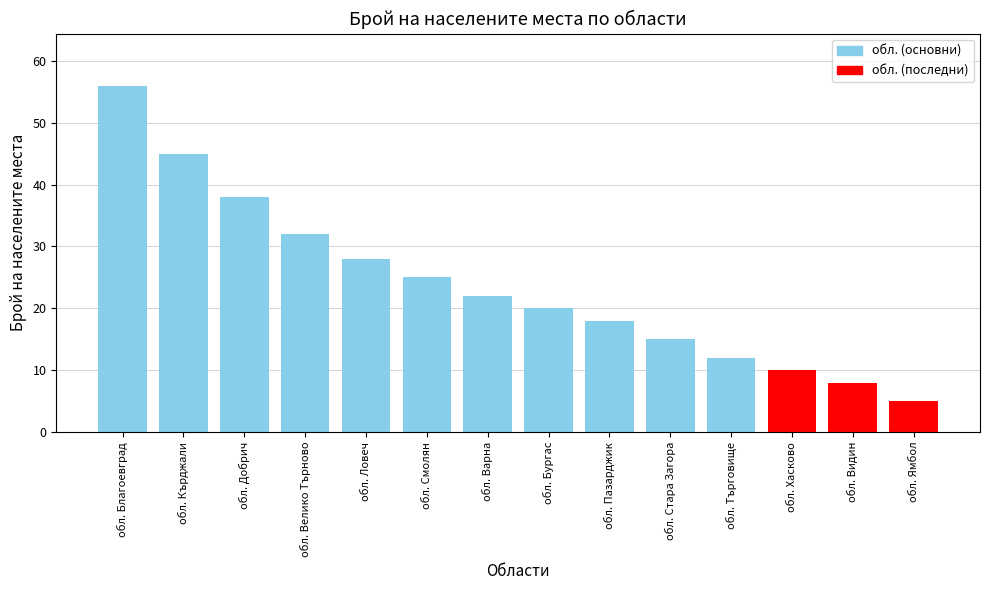

Does the chart contain any negative values?

No